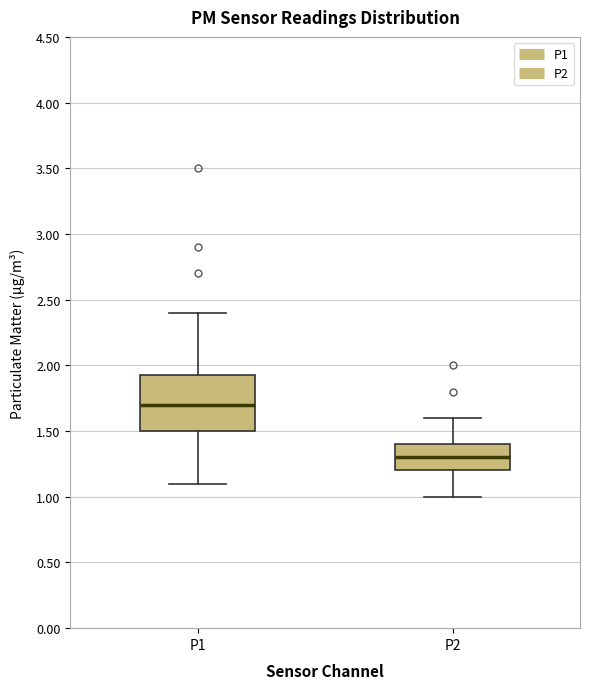

Comparing the boxes themselves (not the whiskers), which one is the tallest?

P1